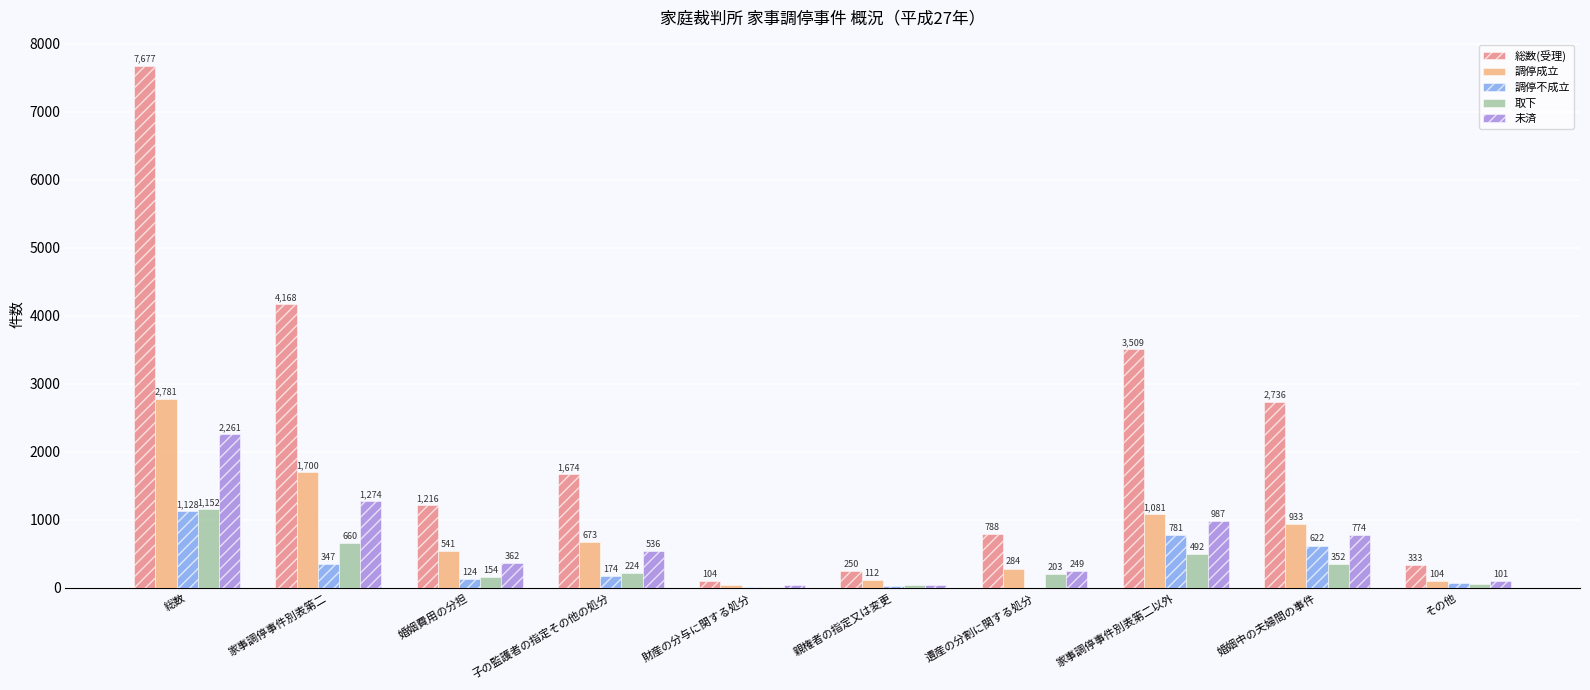

At which label does 総数(受理) reach its peak?

総数